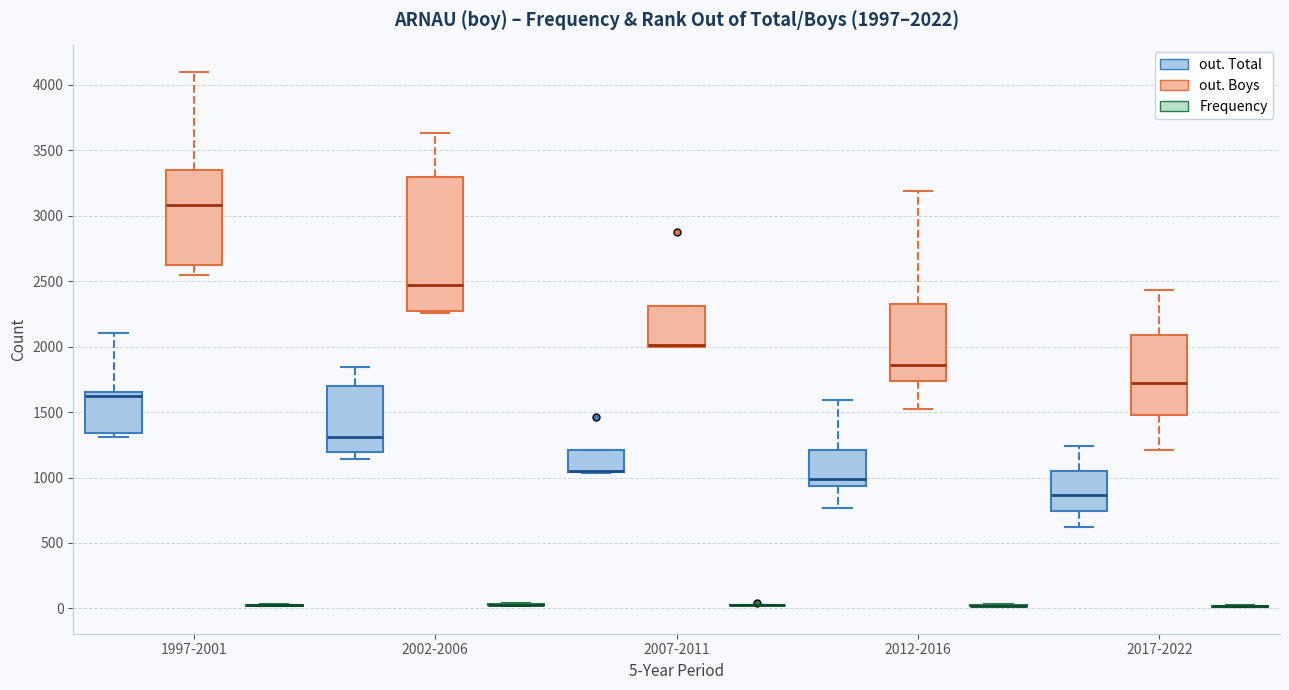

Comparing the boxes themselves (not the whiskers), which one is the tallest?

2002-2006 (out. Boys)